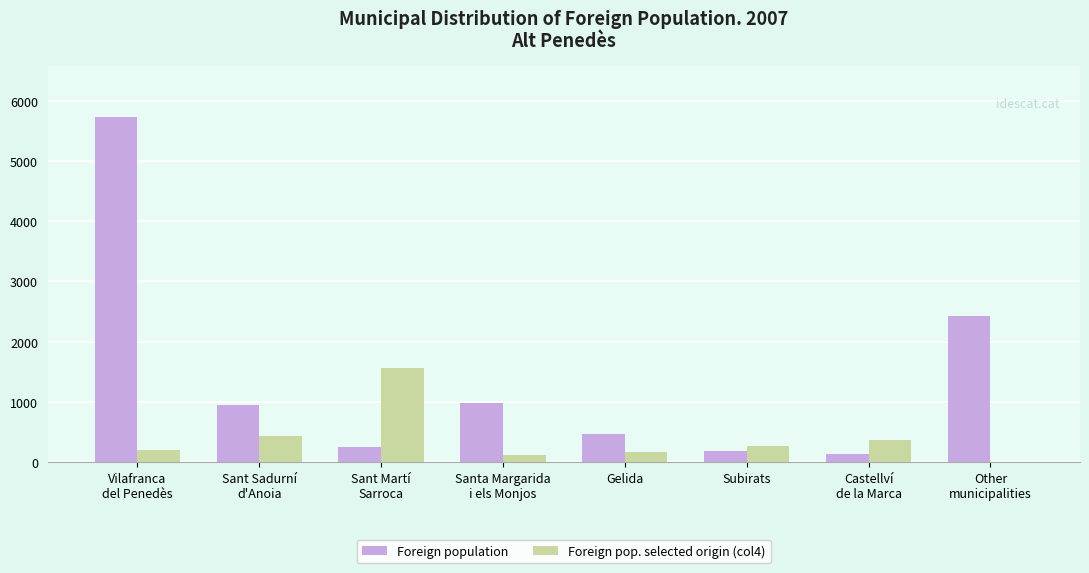

Are the bars grouped side by side (vs. stacked)?

Yes